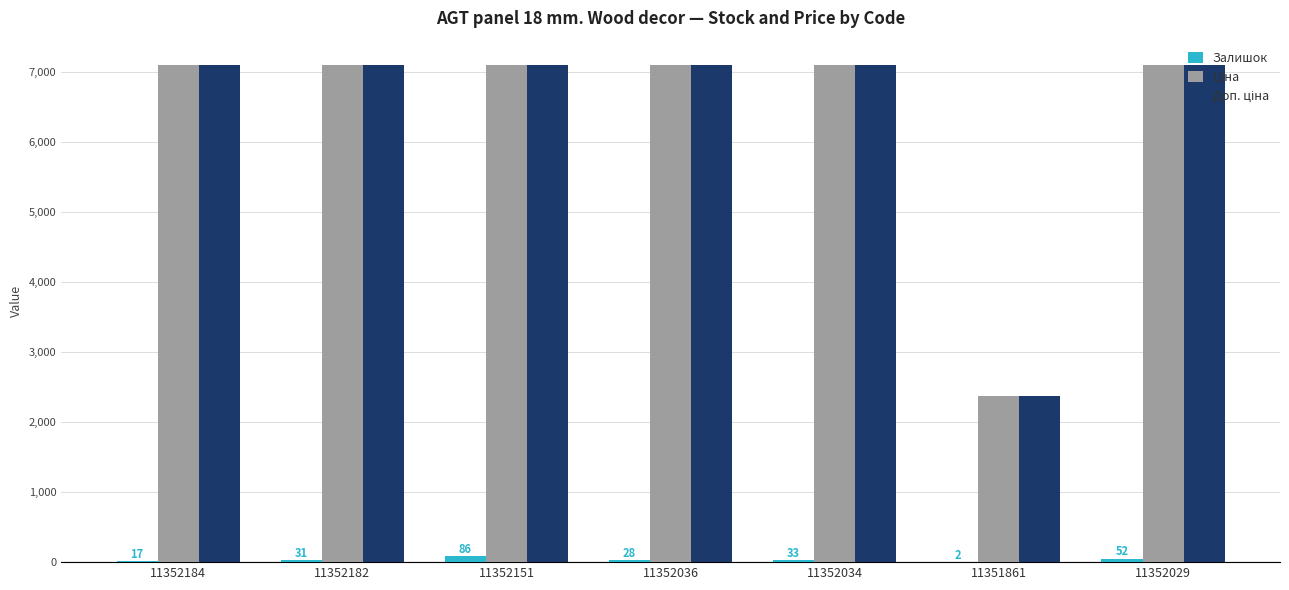

What is the greatest value displayed?

7098.8